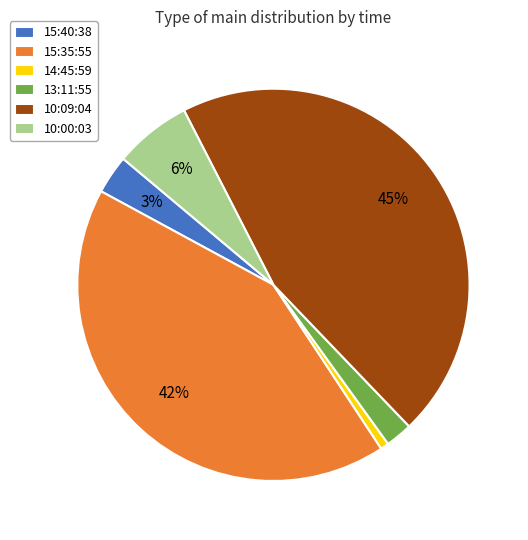

Is it true that 14:45:59 is 1% of the pie?

True